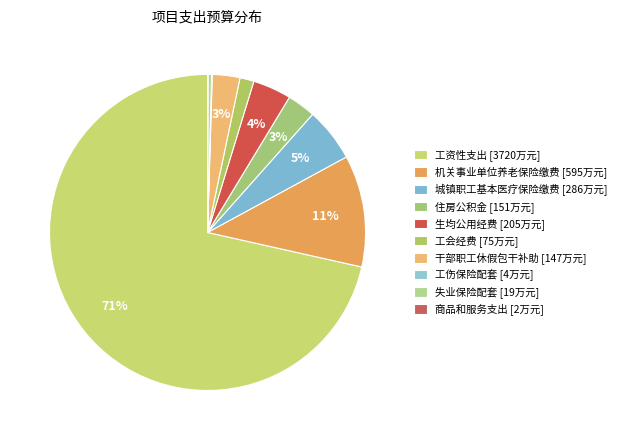

To the nearest percent, what portion does 工会经费 represent?

1%